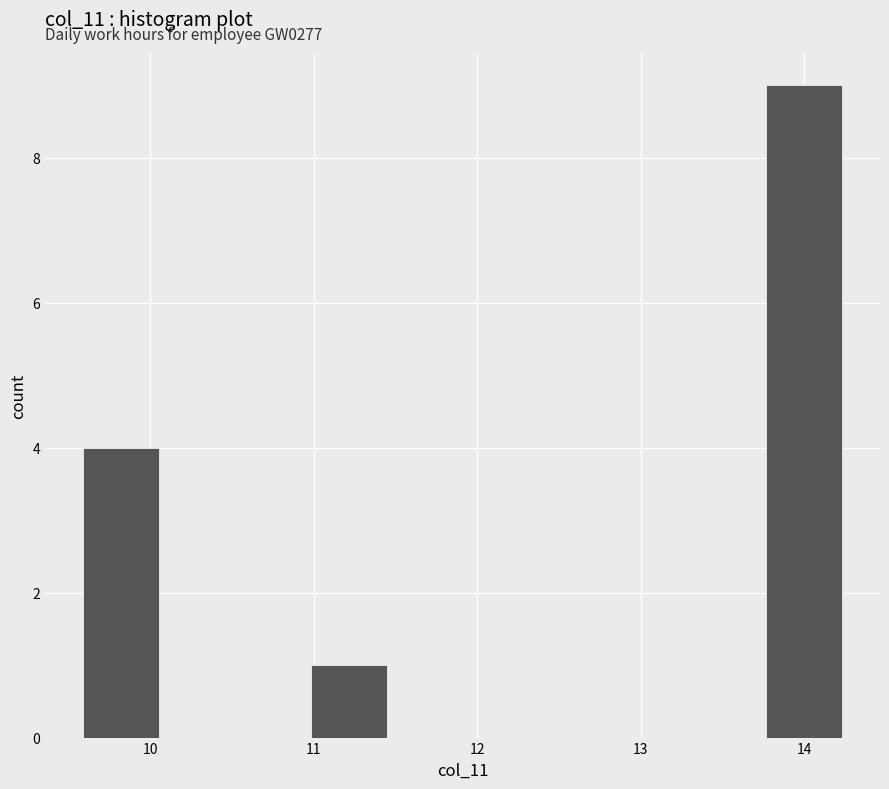

Over which range of the x-axis is the bar tallest?

13.8 to 14.2